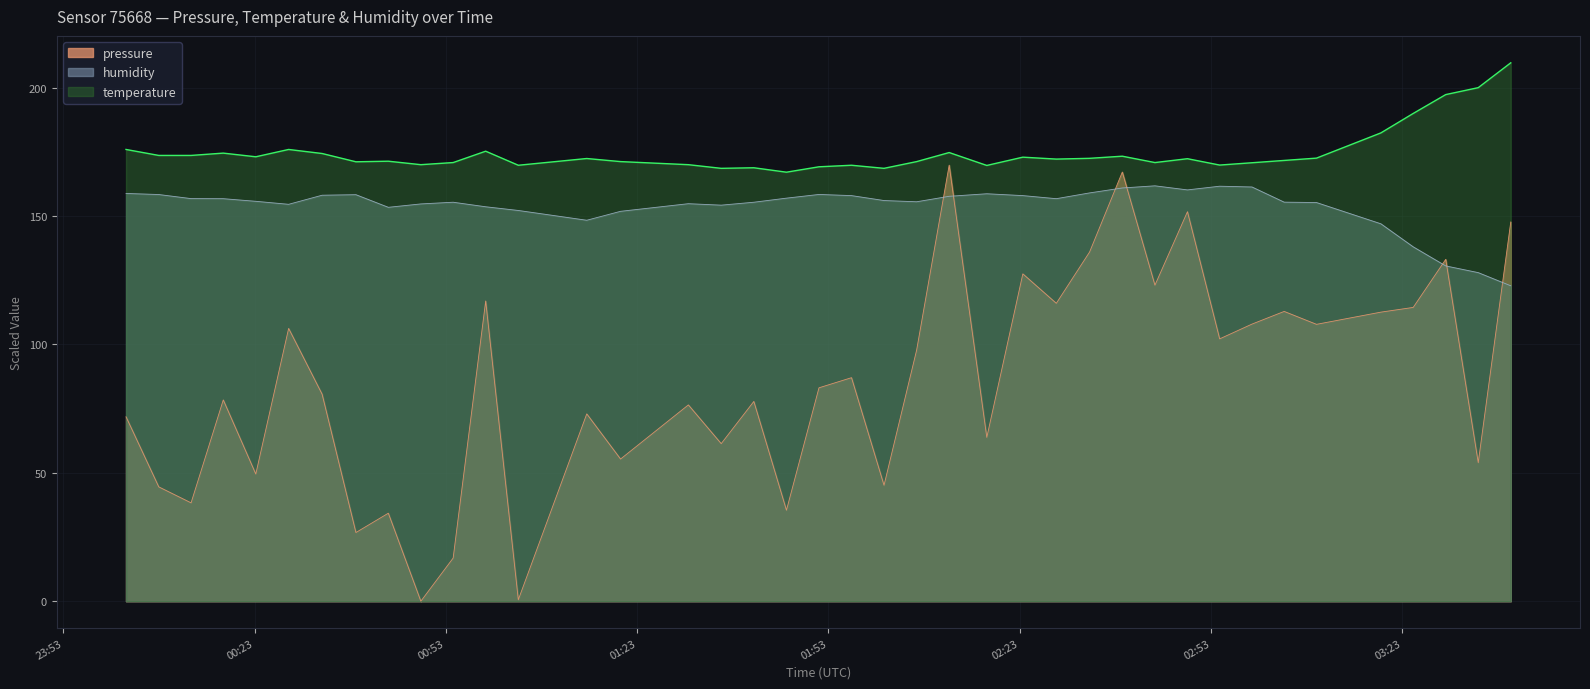

How many interior local valleys does the temperature series have?

11